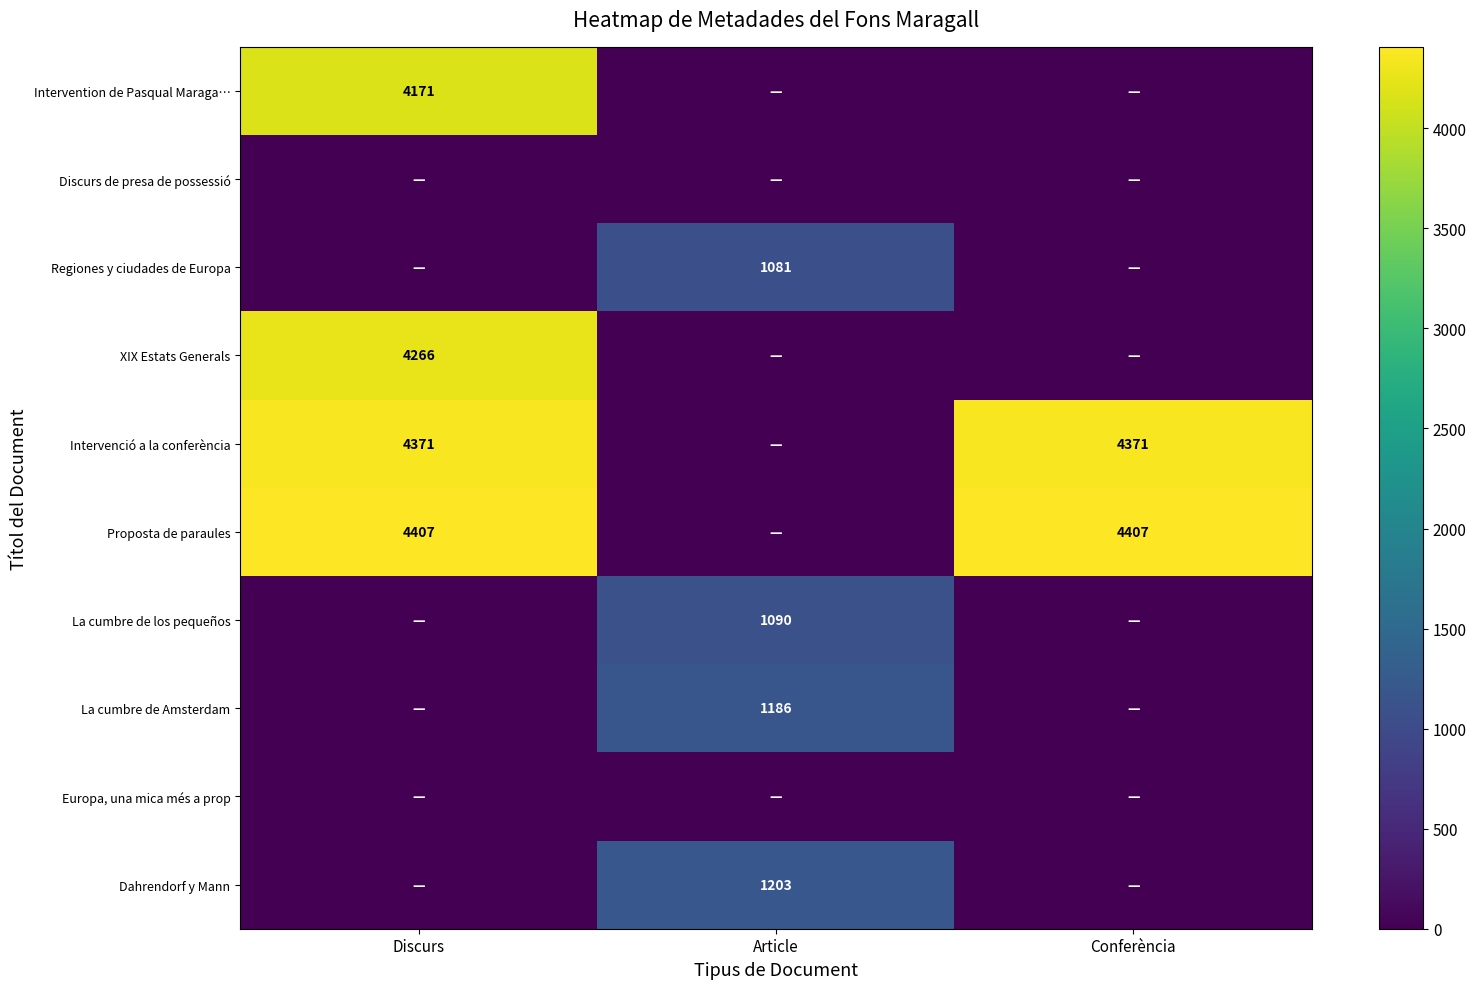

What is the total value across all series at Discurs?

17215